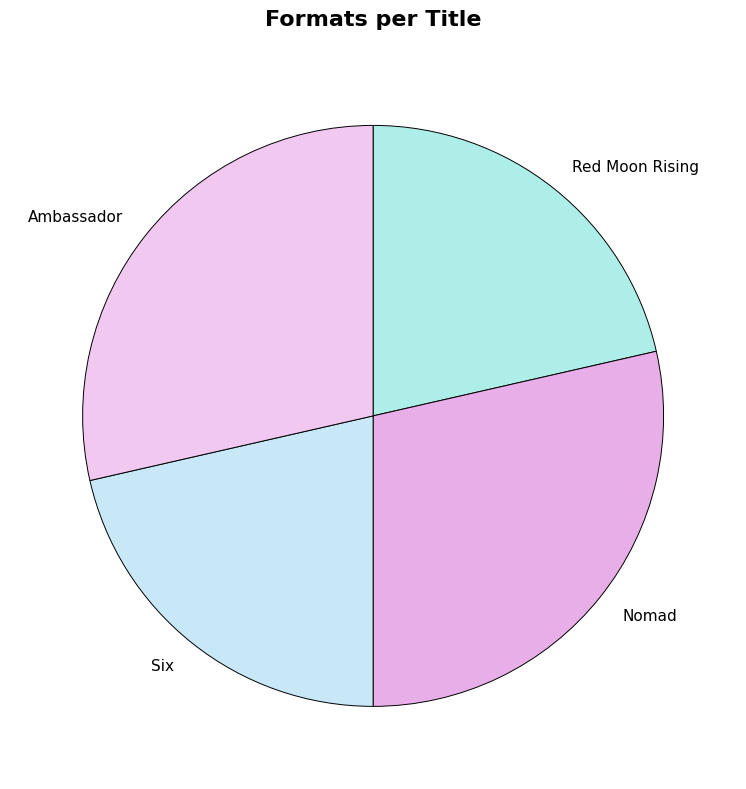

Is it true that Ambassador is 15% of the pie?

False